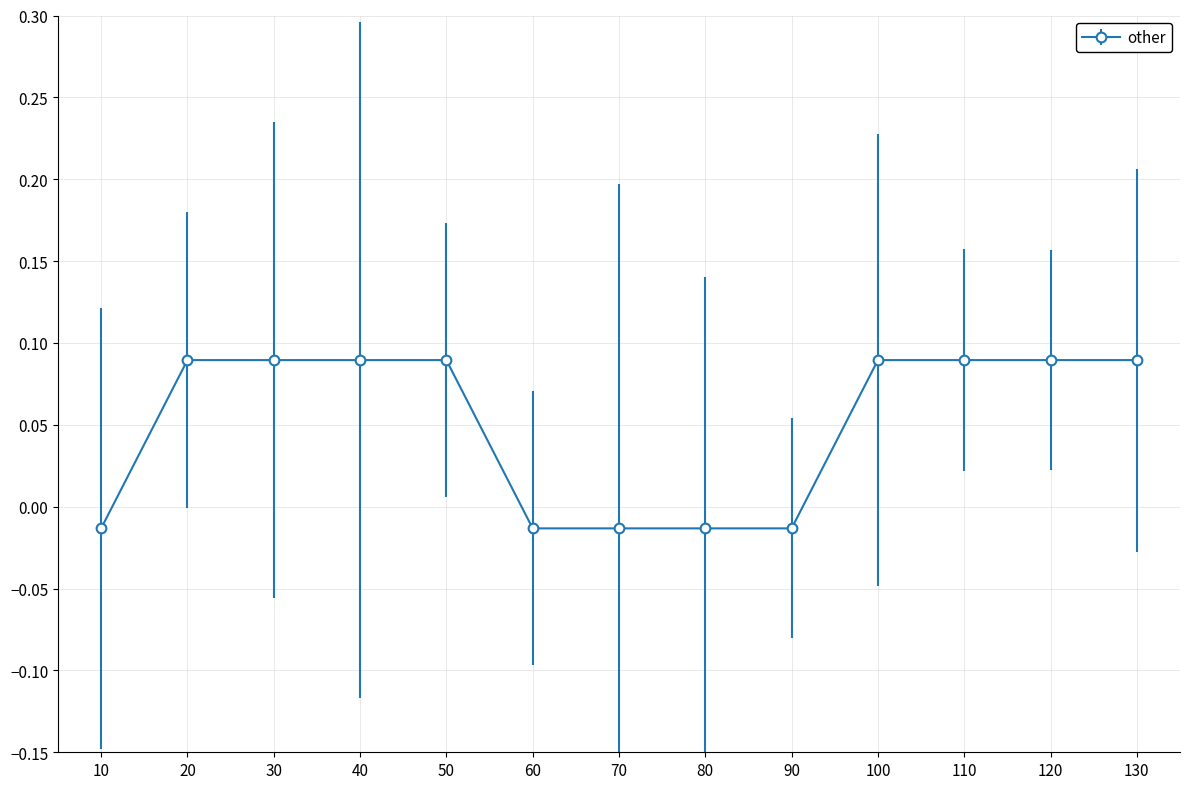

How many data points does each series have?

13